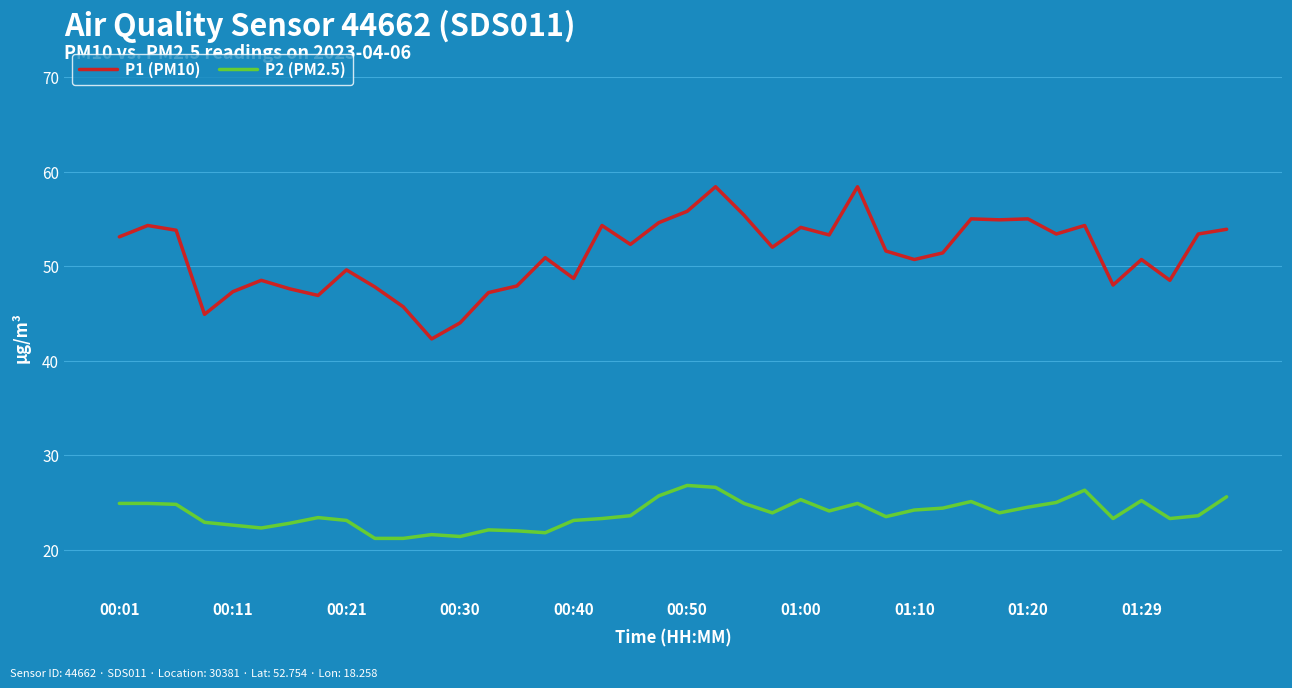

What is the difference between the maximum and minimum values in the P2 (PM2.5) series?

5.6